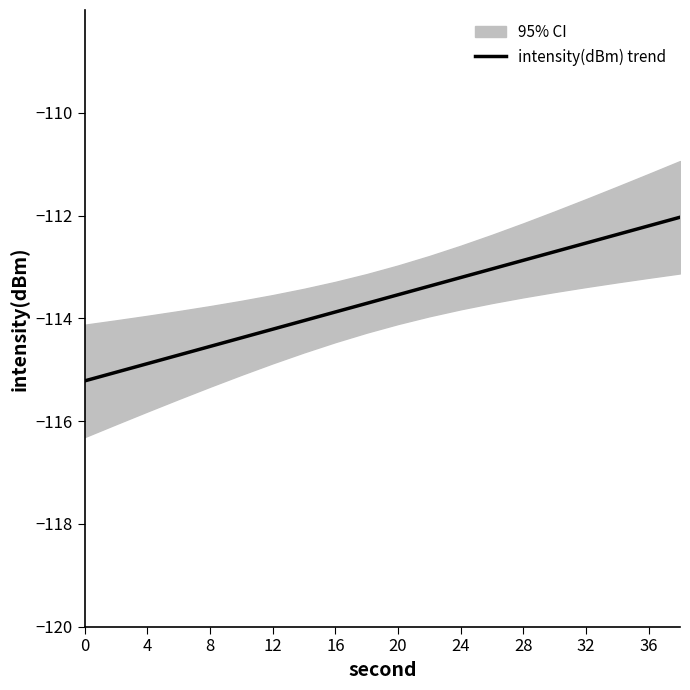

True or false: intensity(dBm) trend has a value of -72.2 at 32.

False